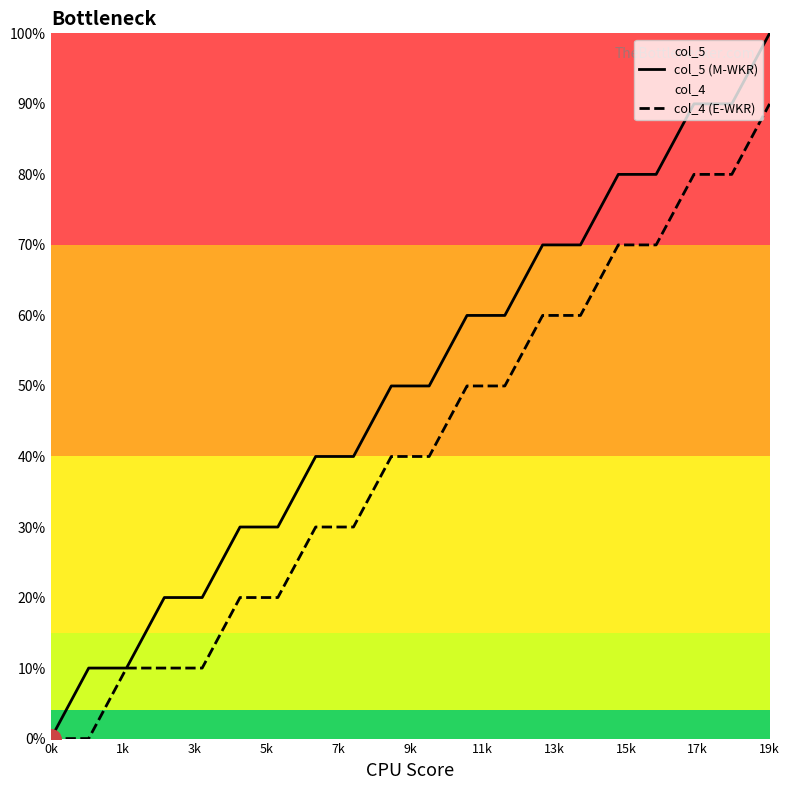

Where does the col_5 (M-WKR) series first go above 50?

11